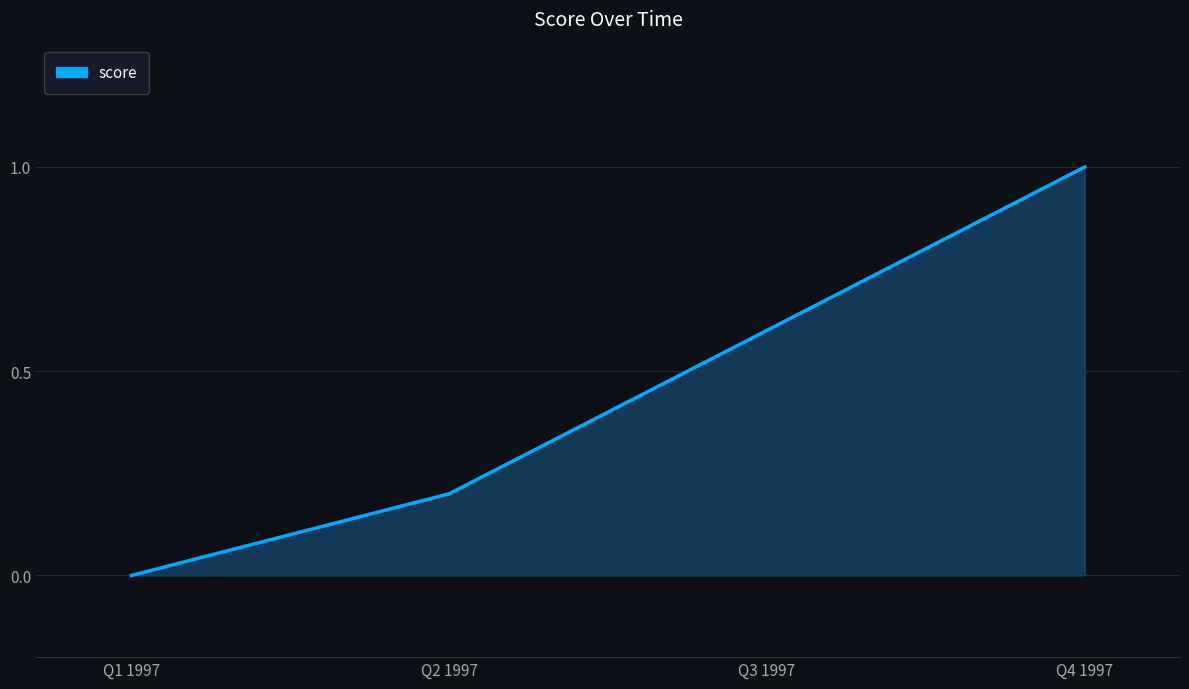

What position from the left is Q4 1997?

4